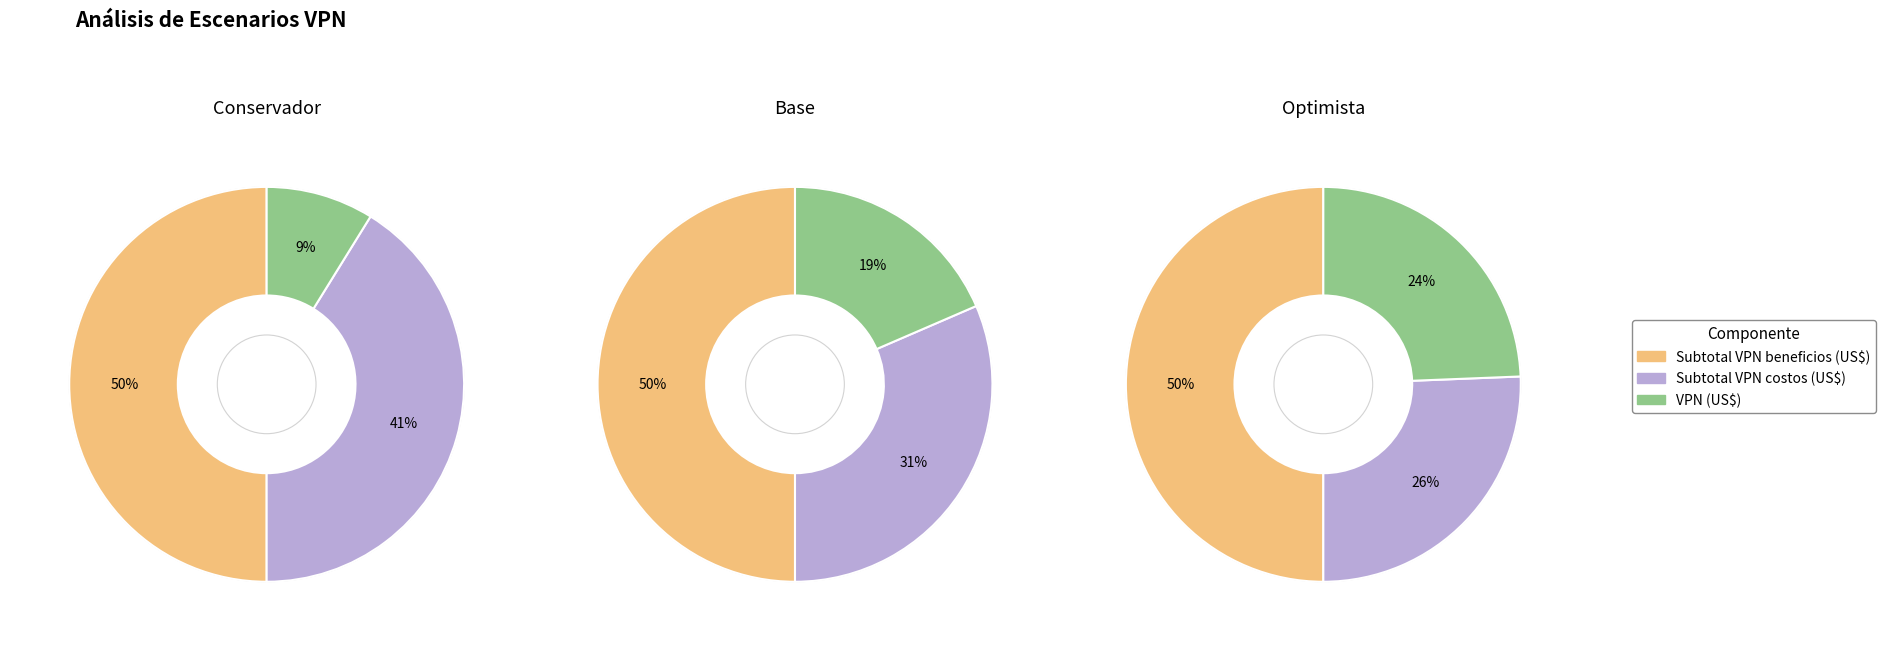

Does any single category account for the majority?

No